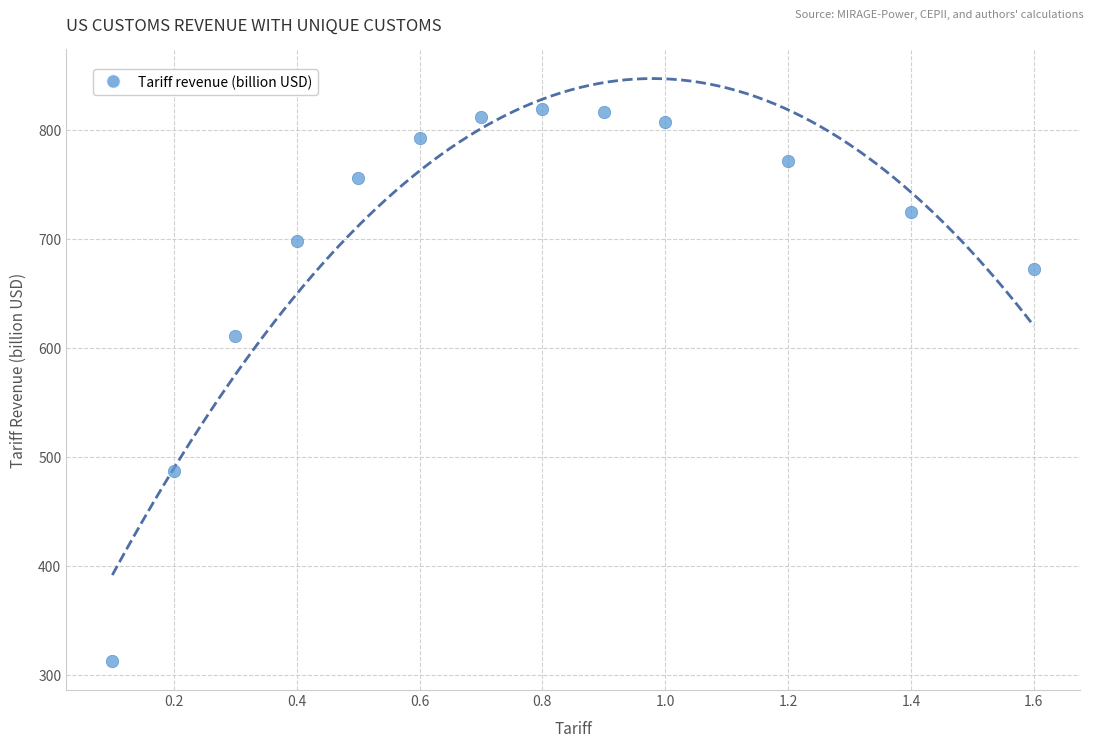

What is the range of Y values (max minus min)?

506.5